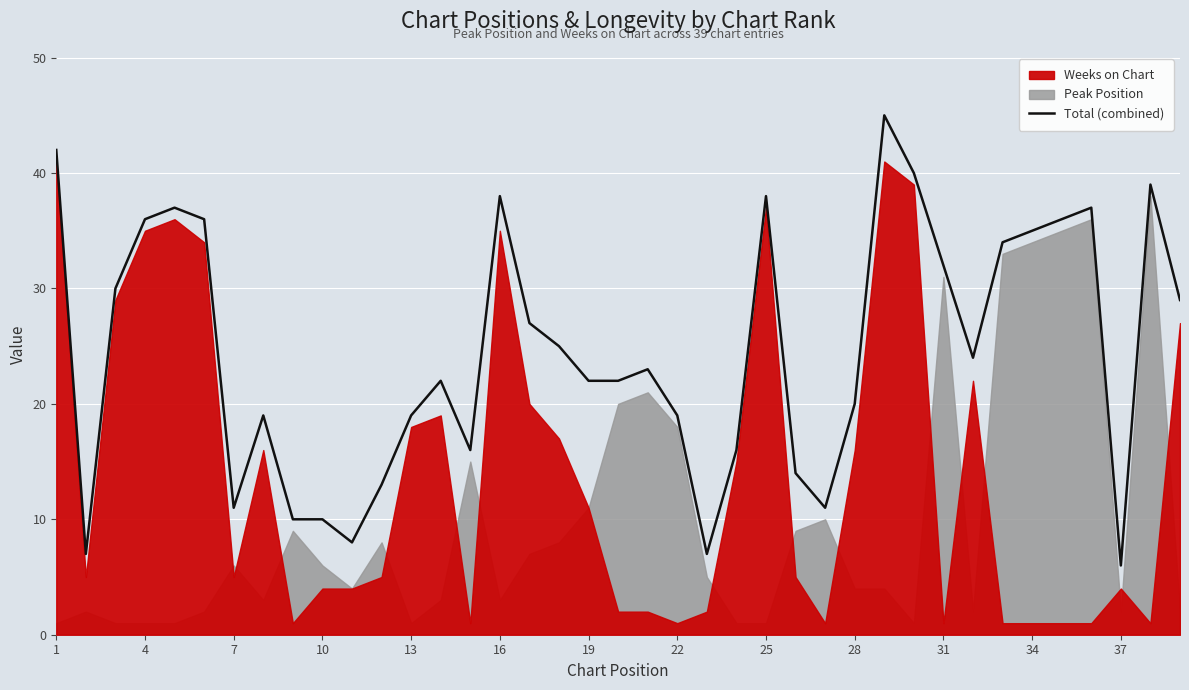

What is the minimum value shown in the chart?

6